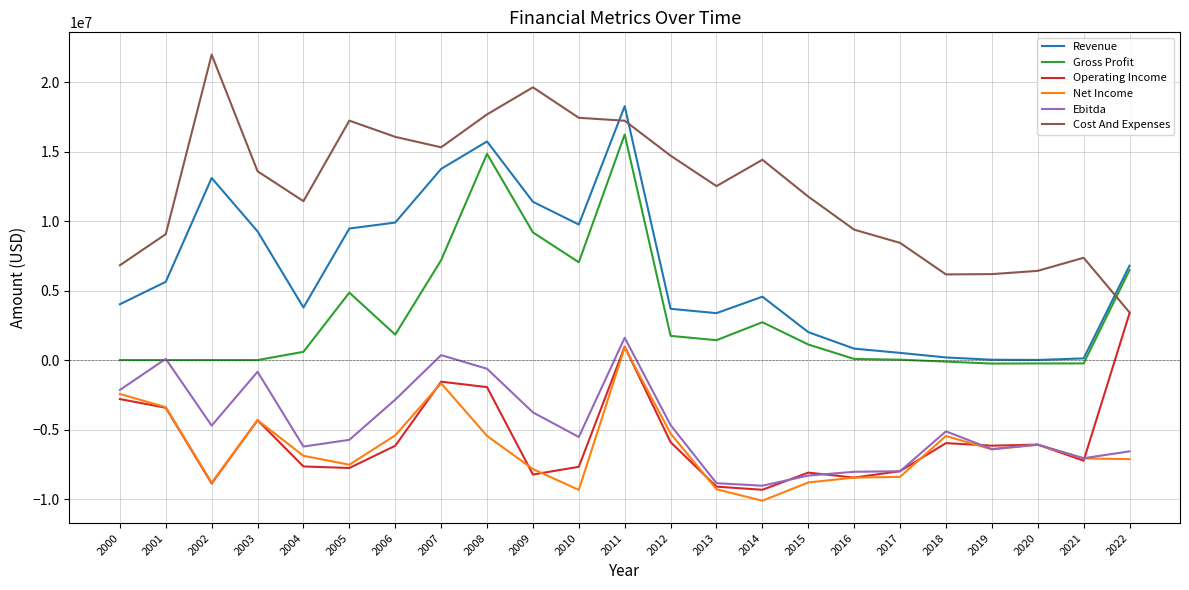

What is the greatest value displayed?

21984523.0